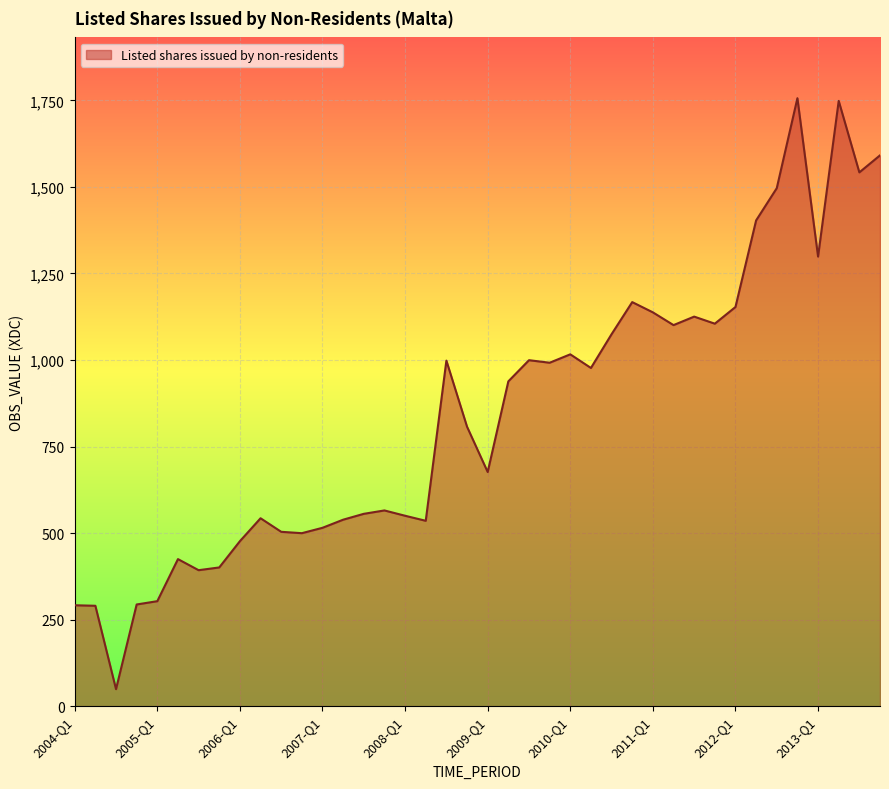

What is the difference between the maximum and minimum values?

1707.3